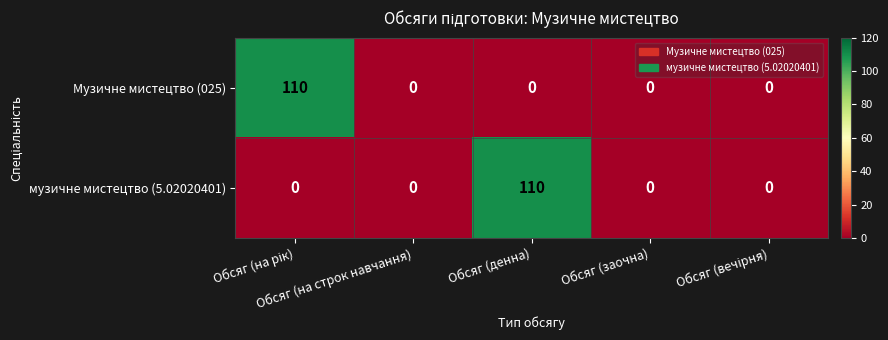

Which series changed the most between Обсяг (на строк навчання) and Обсяг (денна)?

музичне мистецтво (5.02020401)